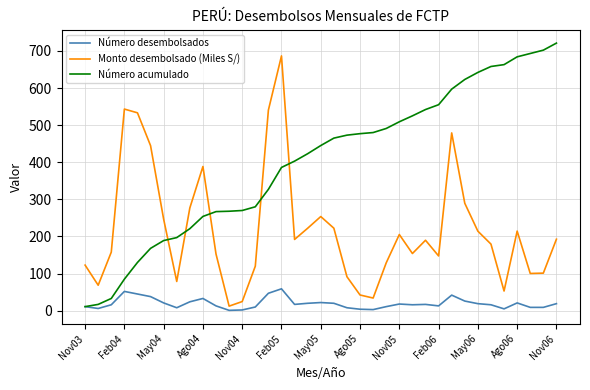

Which series has the largest total across all categories?

Número acumulado